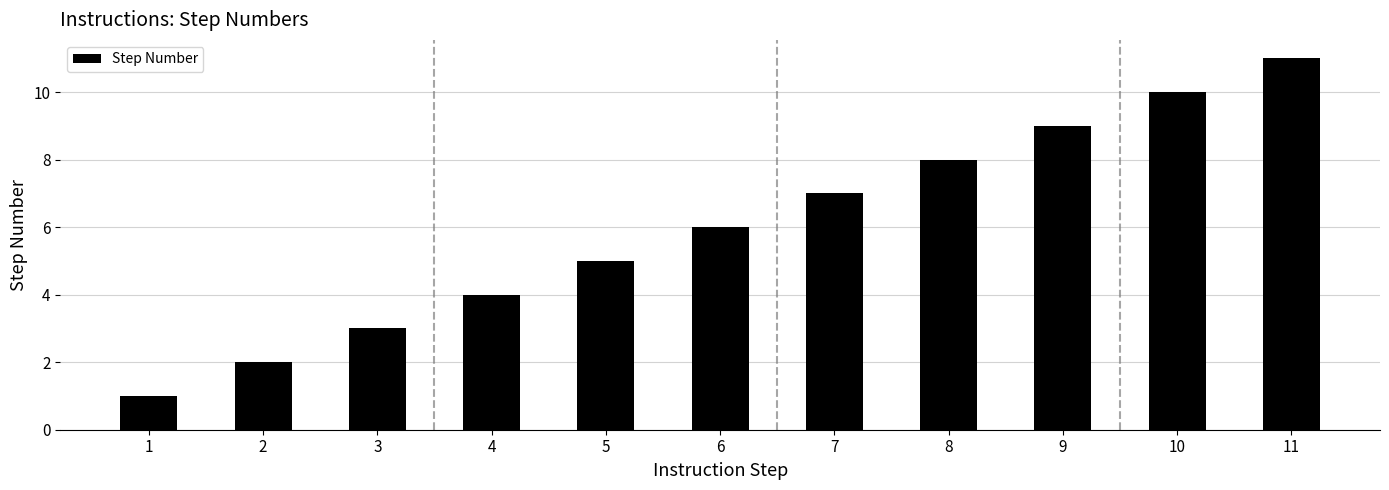

What is the average value?

6